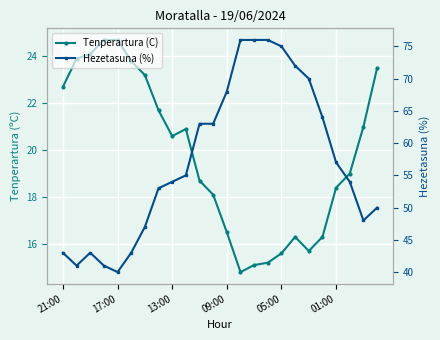

What are all the series names shown in the legend?

Tenperartura (C), Hezetasuna (%)